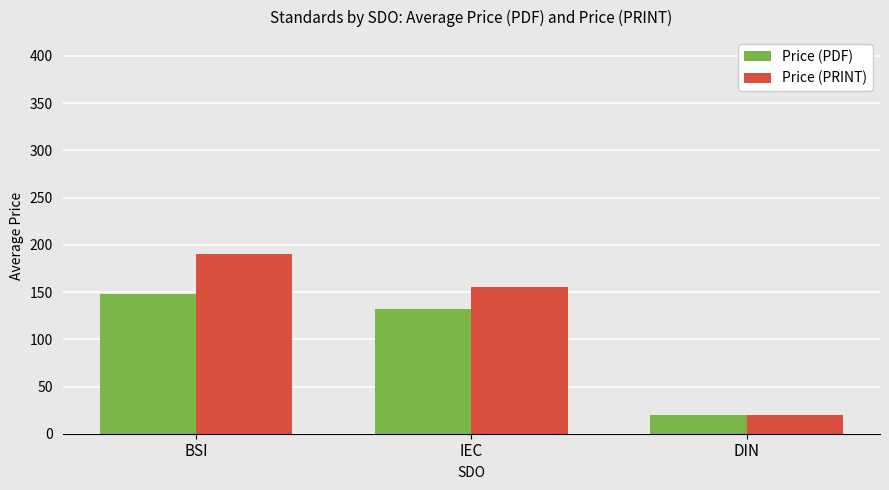

Where does the Price (PRINT) series first go above 155?

BSI